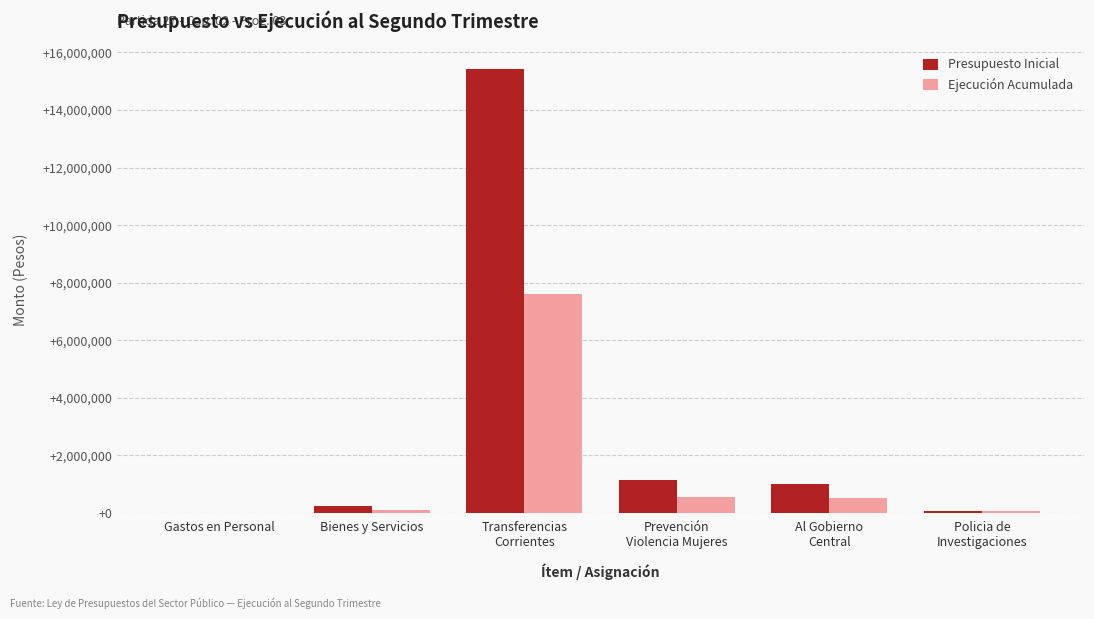

What is the maximum value shown in the chart?

15411914